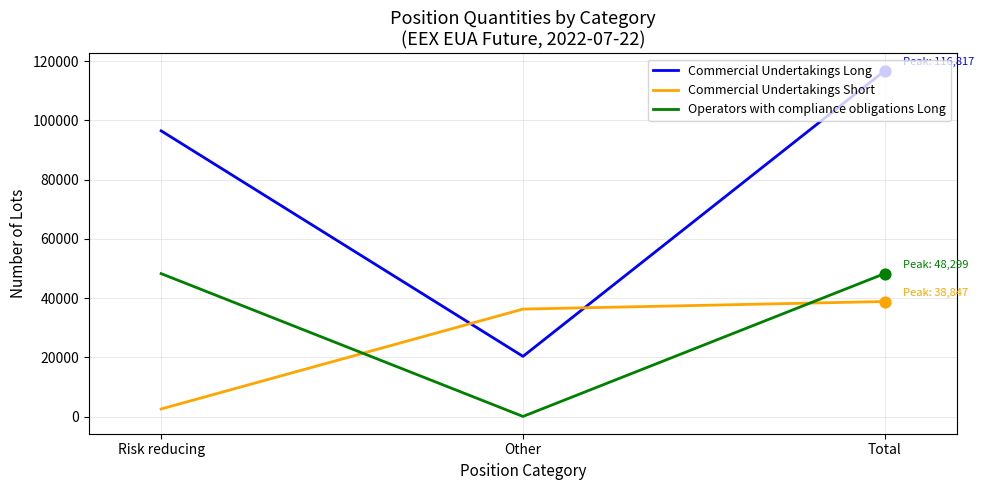

What is the total value across all series at Risk reducing?

147316